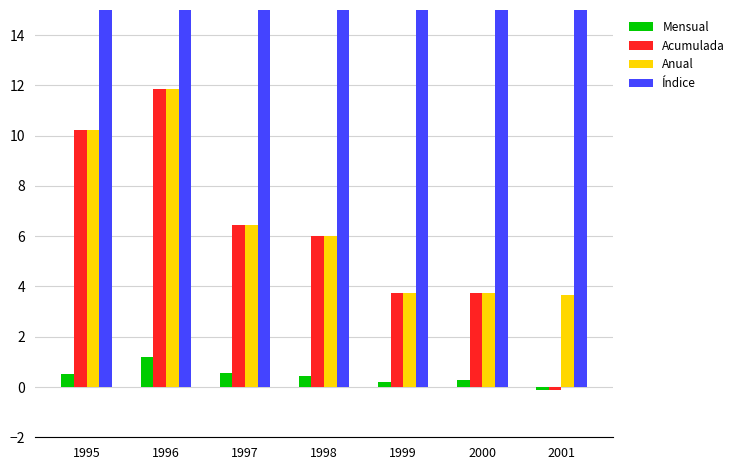

How many bars are there in total?

28